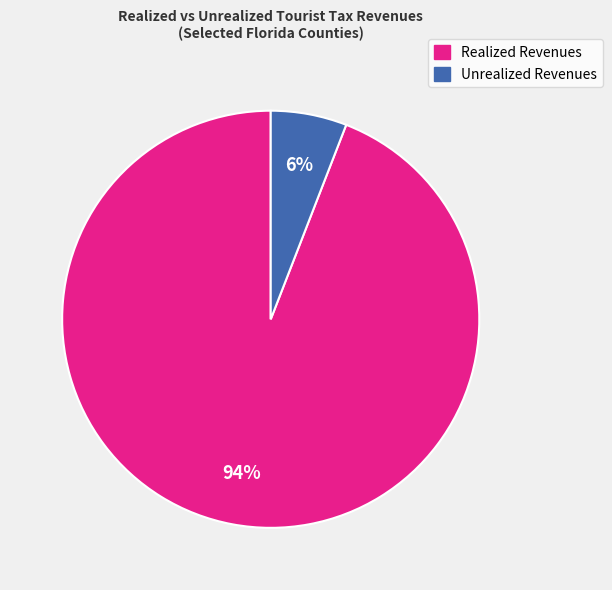

To the nearest percent, what is the difference between the largest and smallest slice percentages?

88%